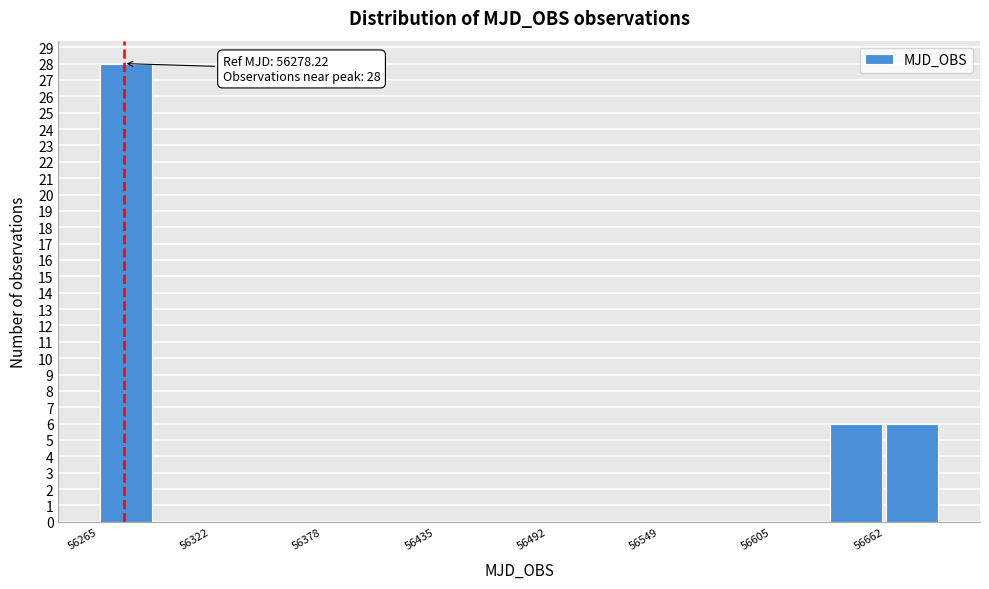

Read against the x-axis, roughly where is the centre of the tallest bar?

56280